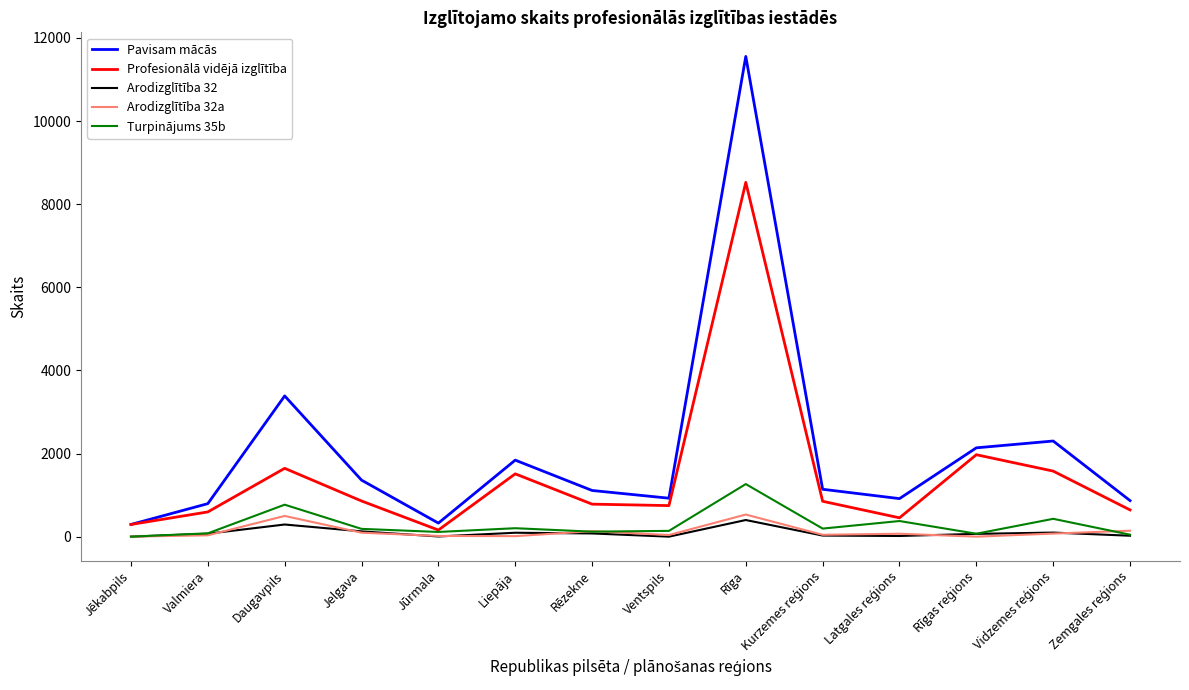

At which label does Profesionālā vidējā izglītība reach its peak?

Rīga